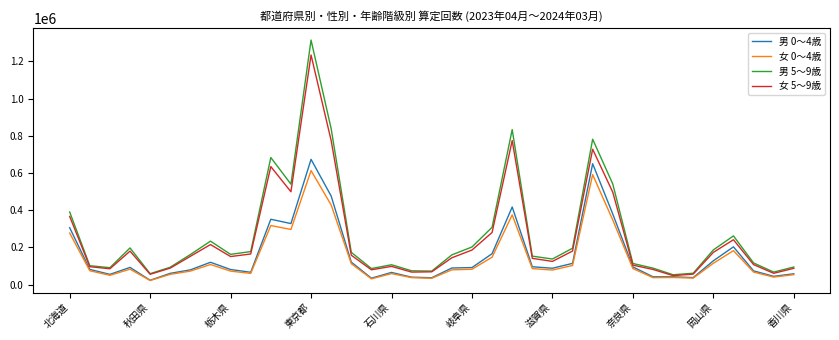

What is the maximum value shown in the chart?

1314104